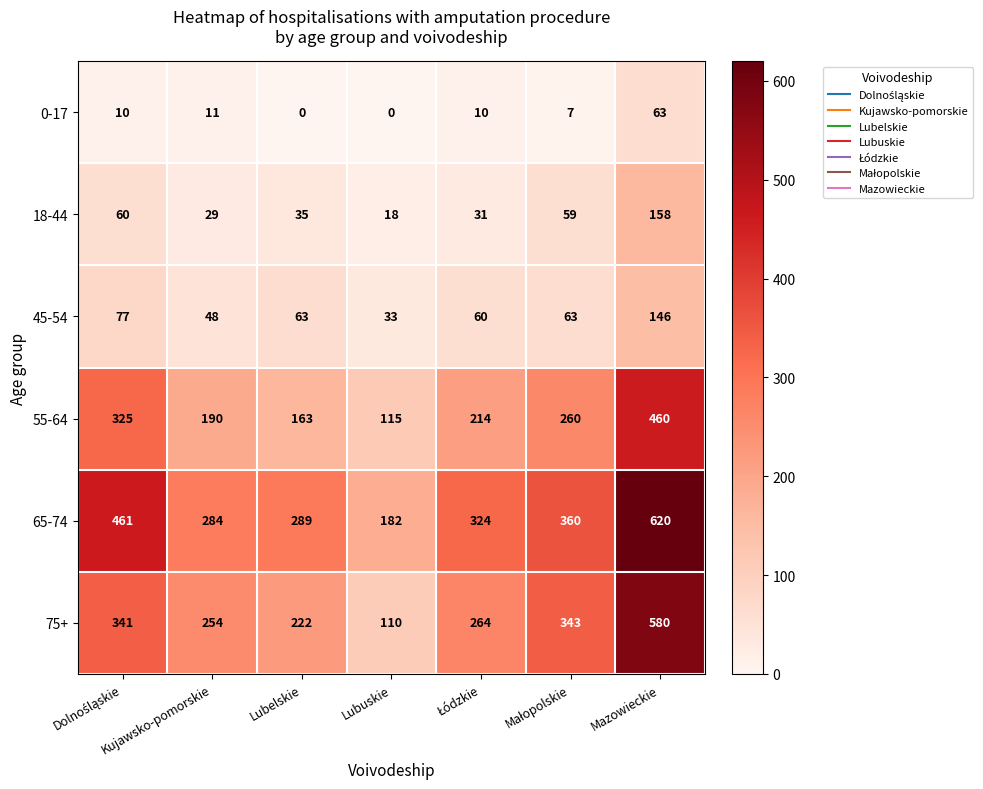

Which series has the largest range (max minus min)?

75+